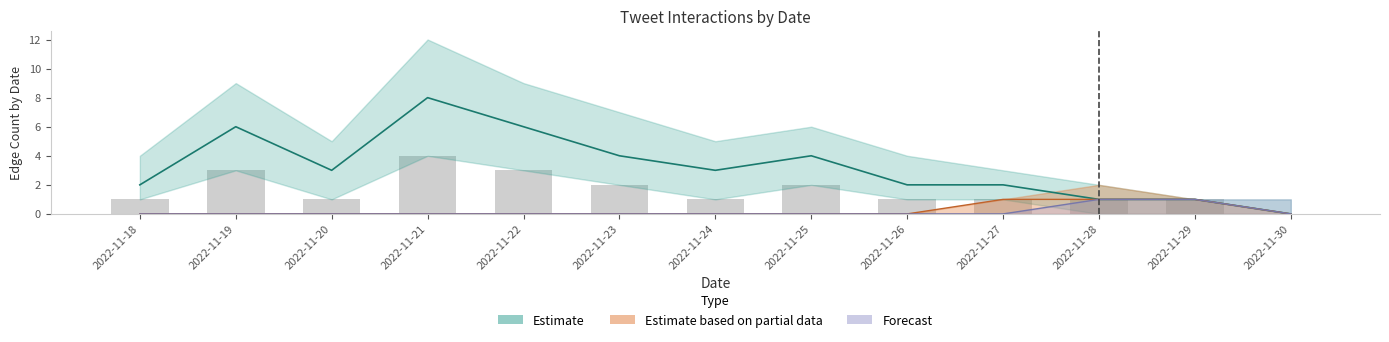

What value does the data have at 2022-11-20?

1